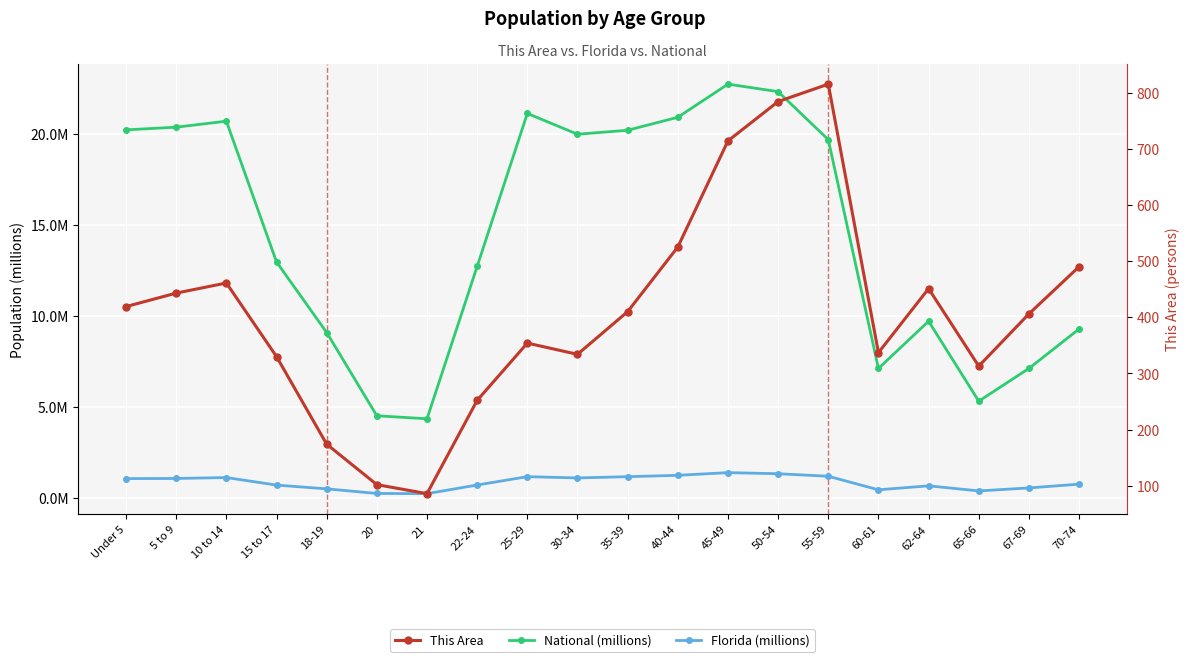

What are all the series names shown in the legend?

National (millions), Florida (millions), This Area